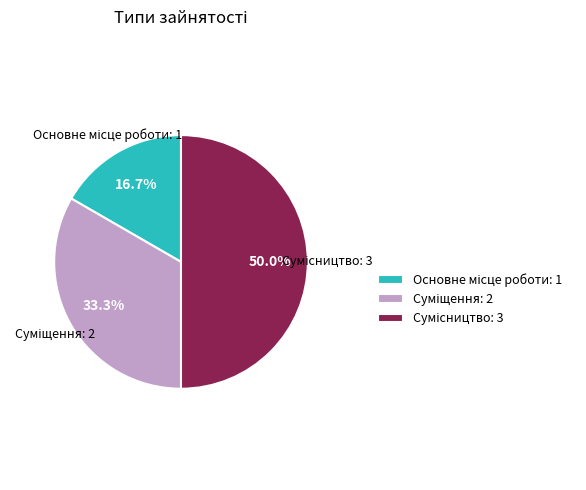

Which category has the biggest portion of the pie?

Сумісництво